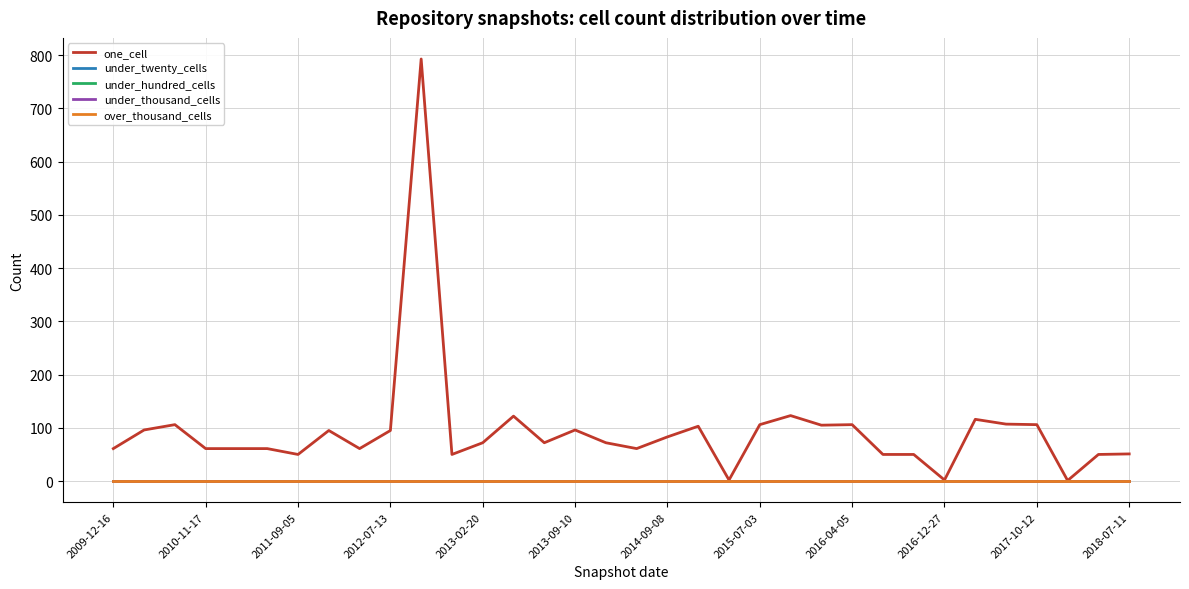

Is this an area chart (filled region under the line)?

No